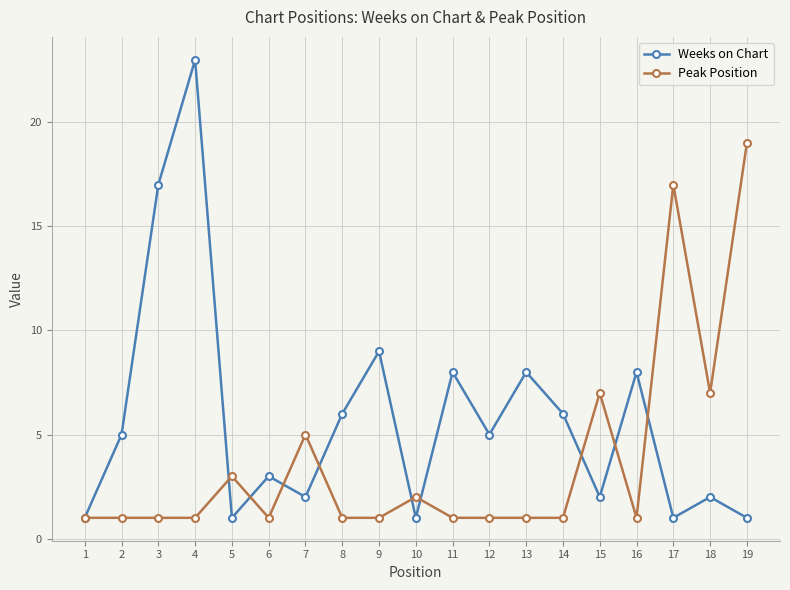

Which series has the largest total across all categories?

Weeks on Chart